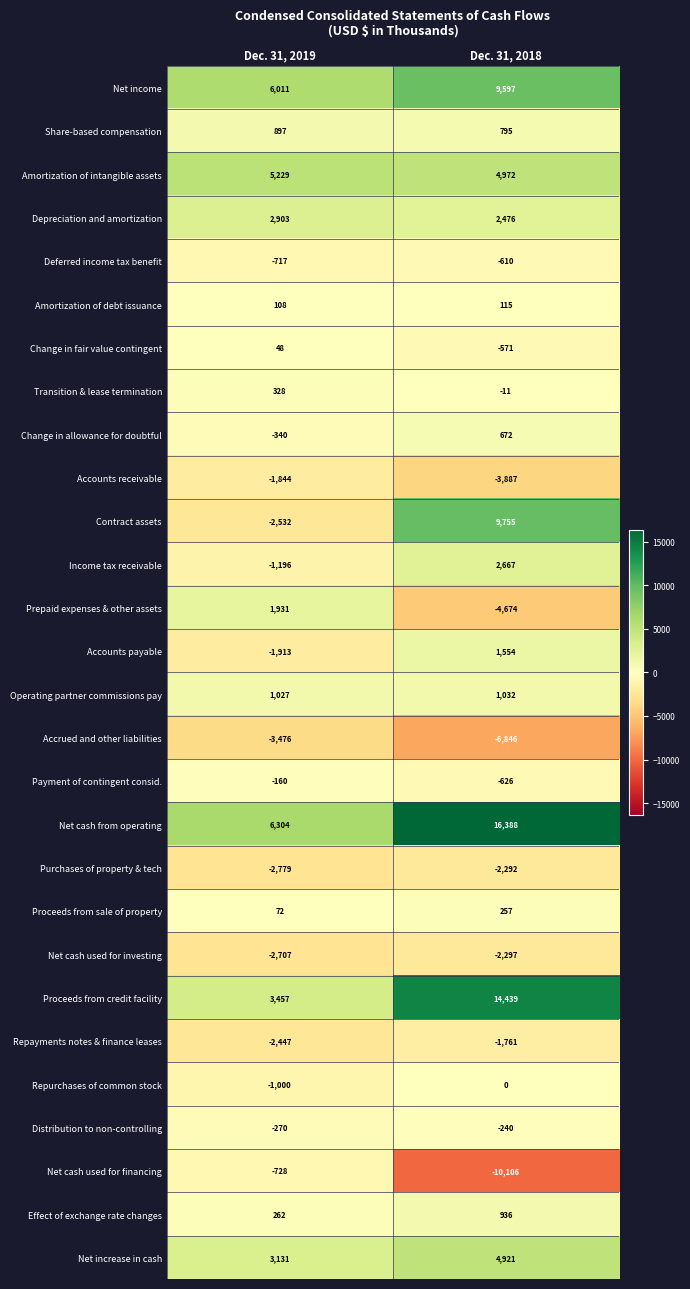

The value of Proceeds from credit facility at Dec. 31, 2019 is 3457. True or false?

True